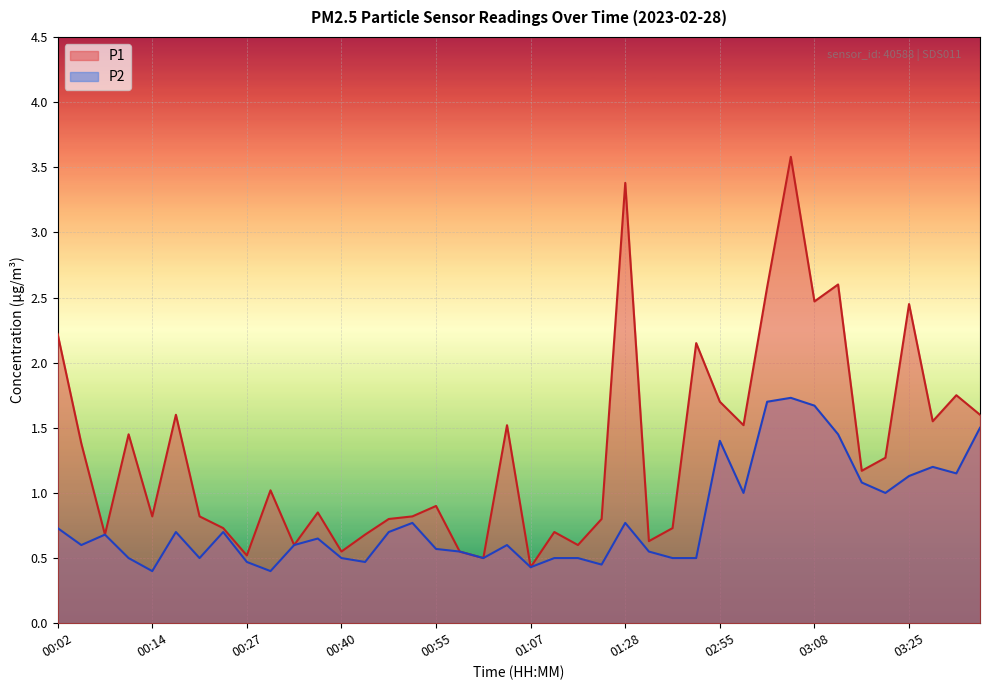

What is the value of the P1 point at the 27th from the left?

0.7